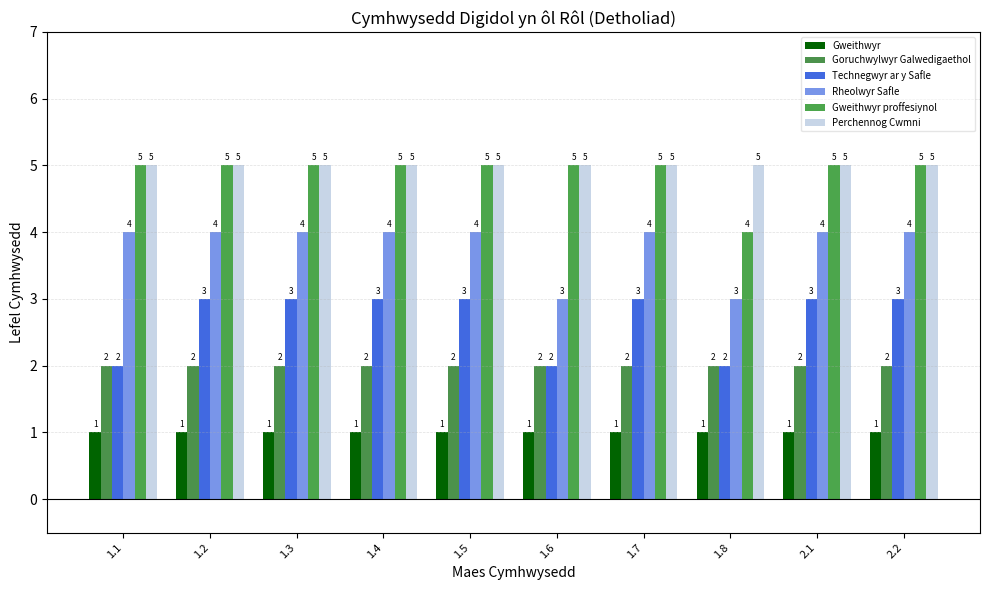

What is the lowest value of the Goruchwylwyr Galwedigaethol series?

2